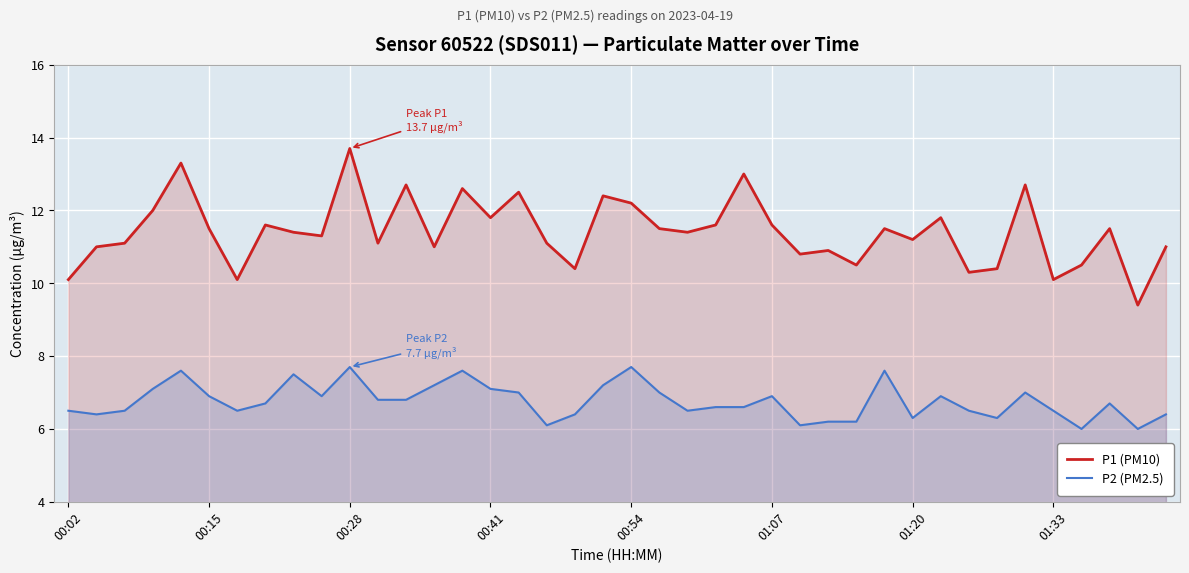

What is the value of the P1 (PM10) point at the 40th from the left?

11.0